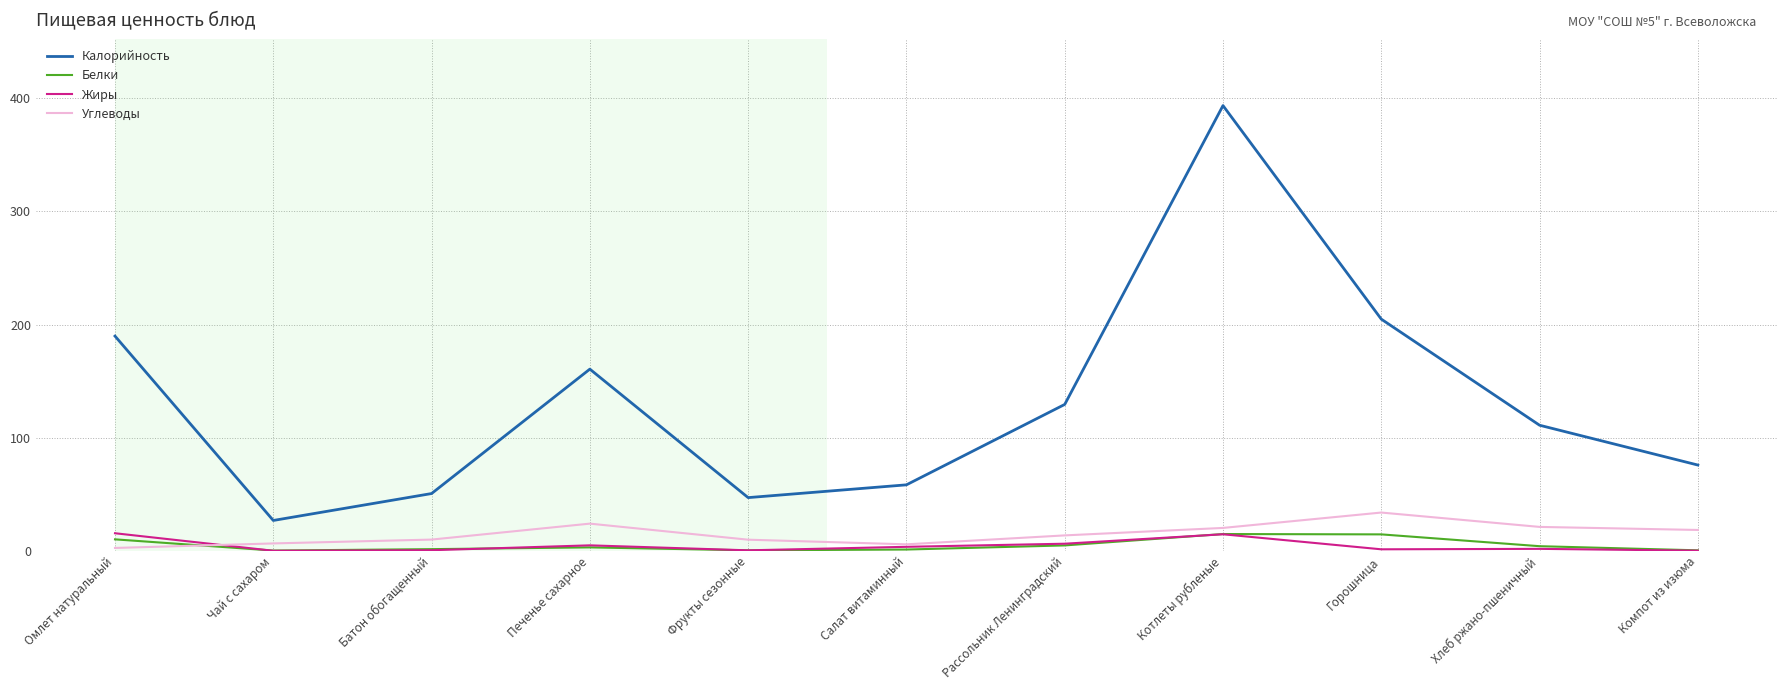

Which series has the widest spread of values?

Калорийность